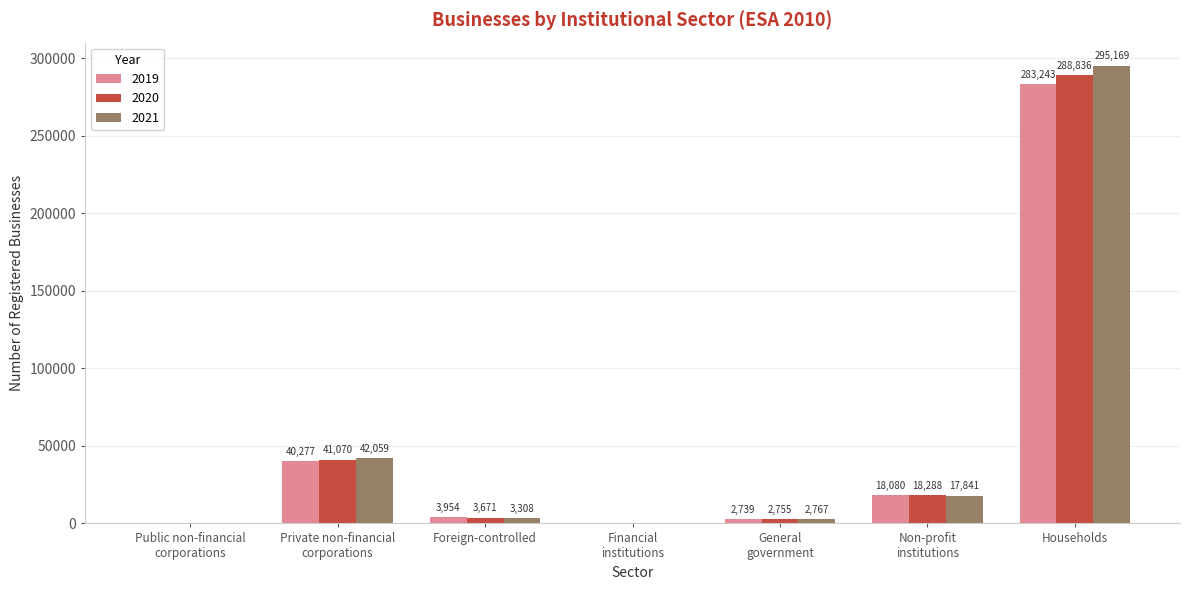

Reading left to right, extract all data points from this chart.

2019: 88	40277	3954	153	2739	18080	283243
2020: 86	41070	3671	150	2755	18288	288836
2021: 96	42059	3308	155	2767	17841	295169